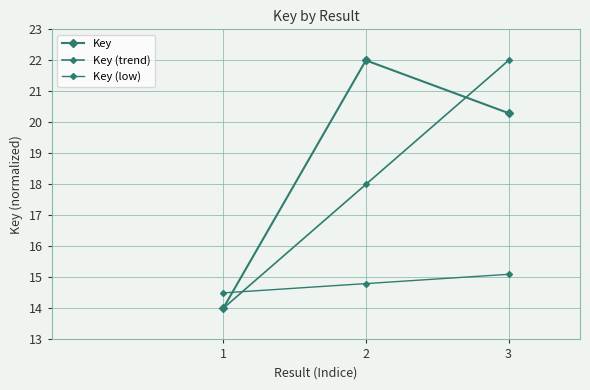

What is the difference between the Key (trend) values at 1 and 3?

8.0